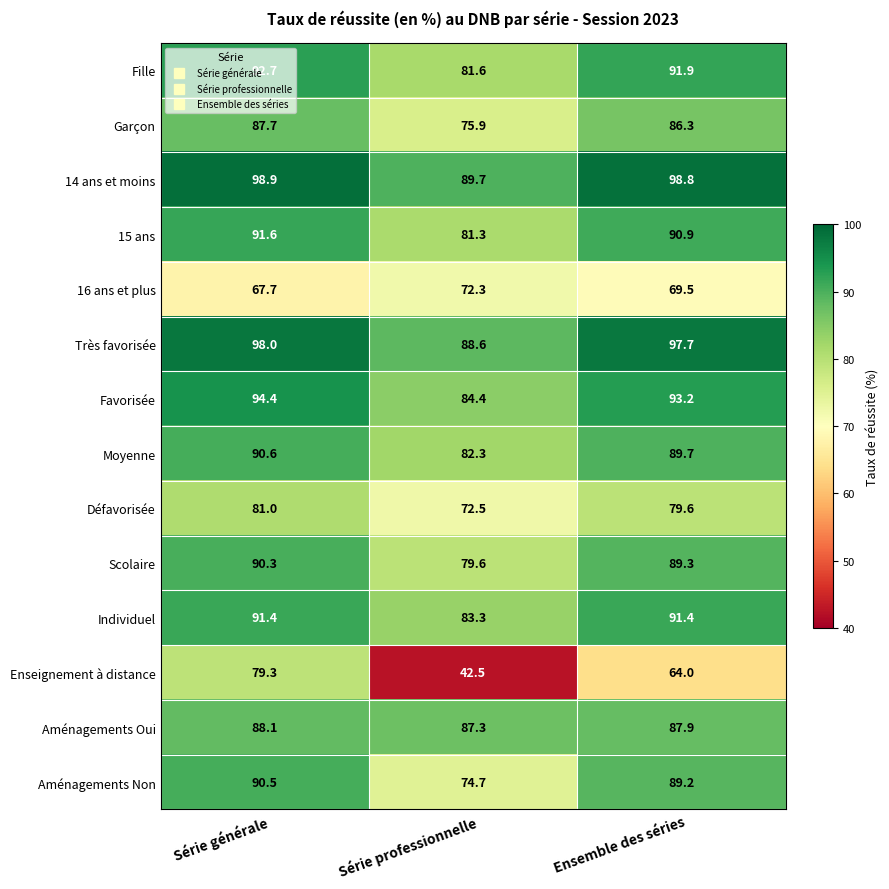

What is the total value across all series at Ensemble des séries?

1219.4